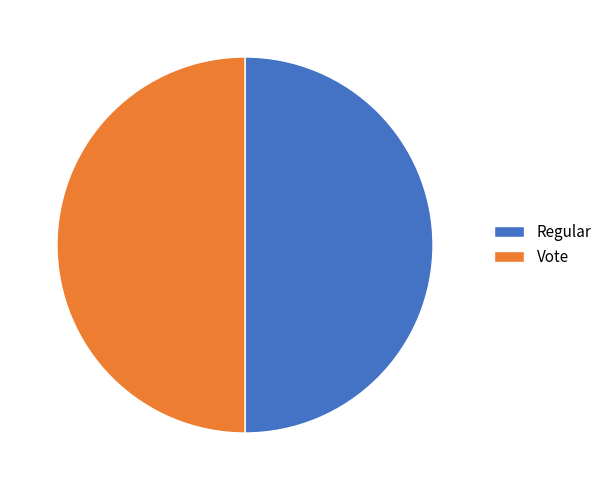

Is it true that Regular is 50% of the pie?

True